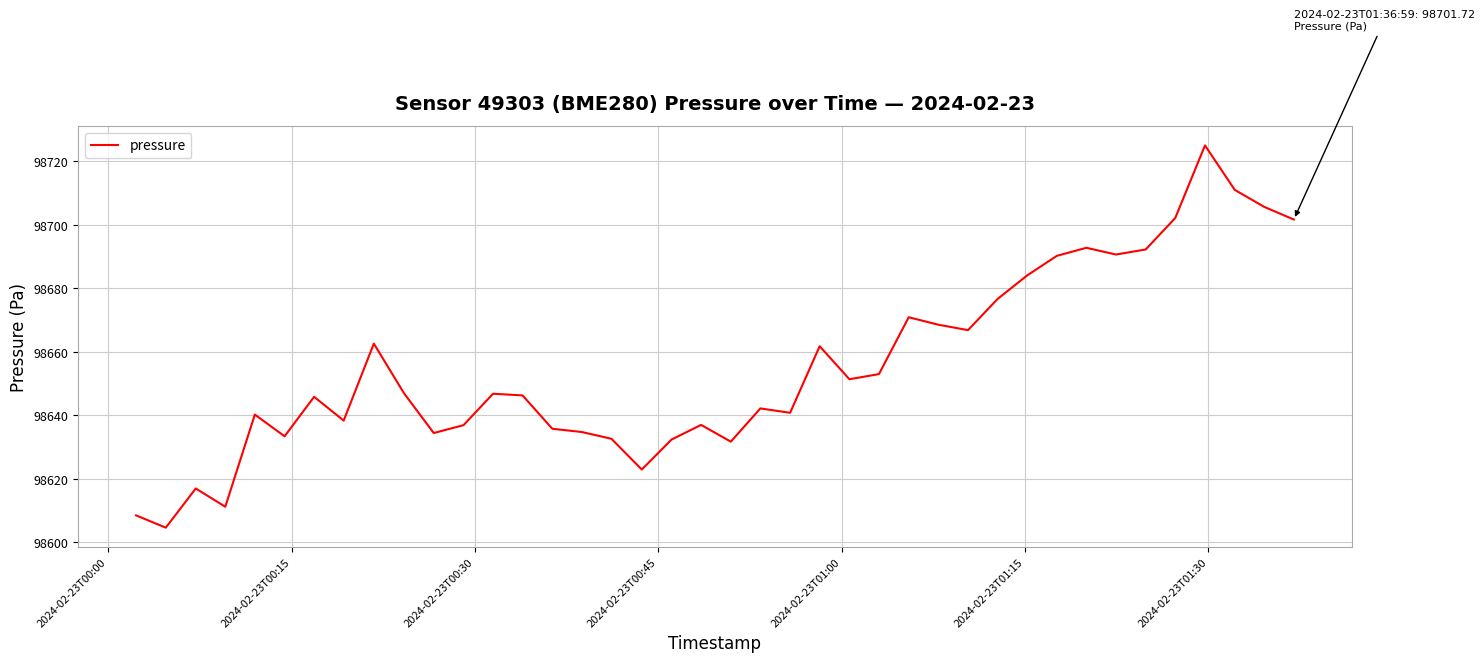

What is the minimum value shown in the chart?

98604.7